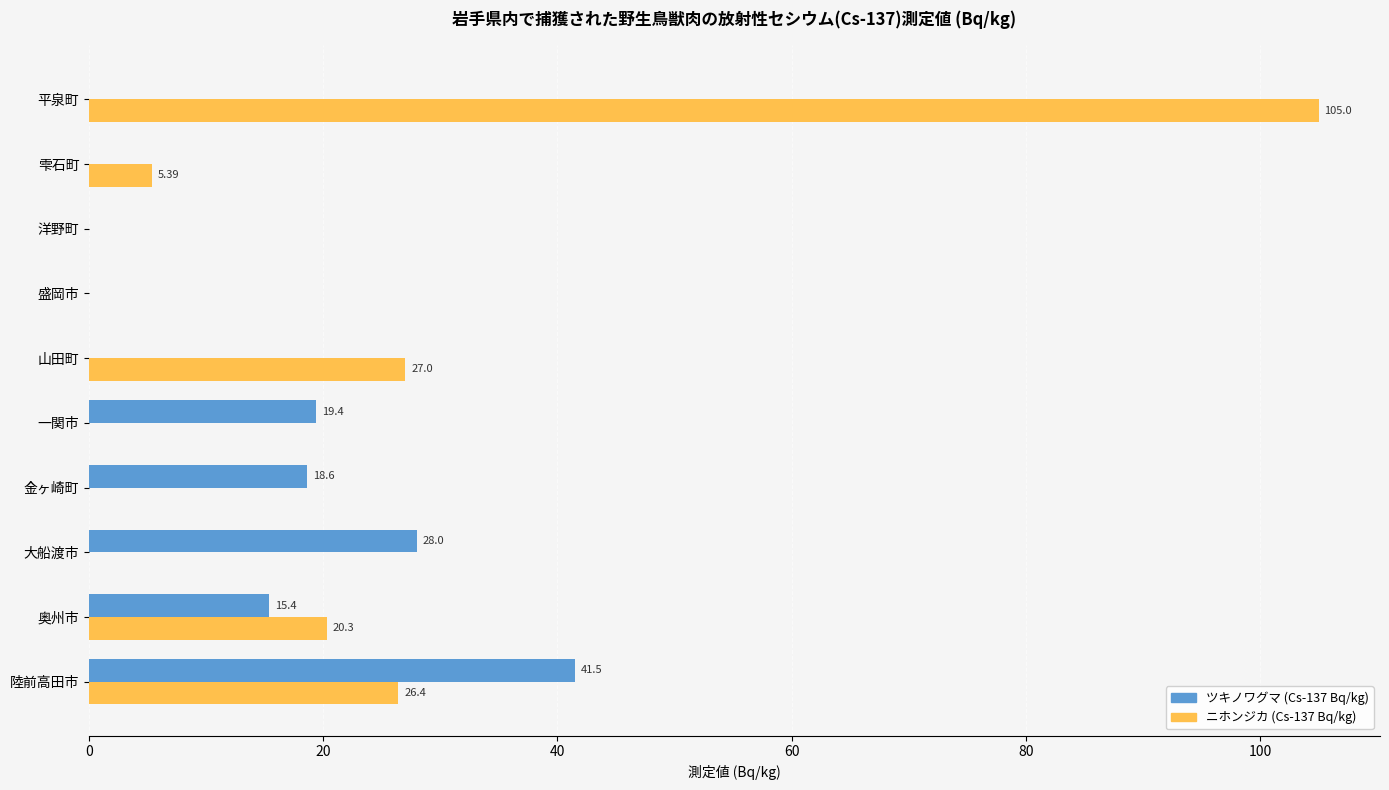

How many data points in ニホンジカ (Cs-137 Bq/kg) are above 5?

5